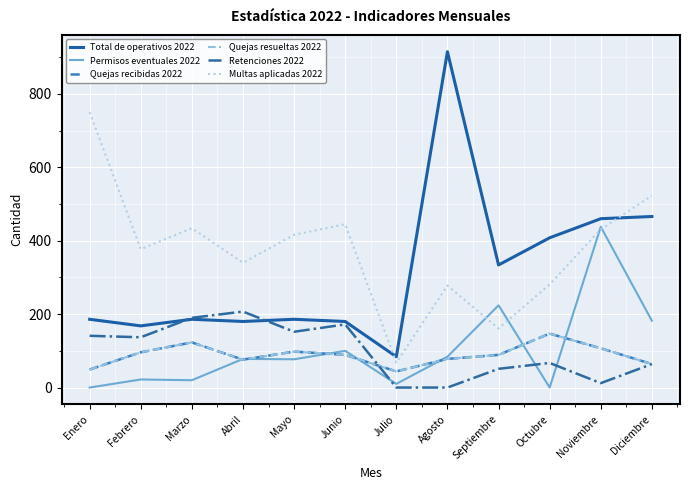

Does the chart display data point markers on the line(s)?

No